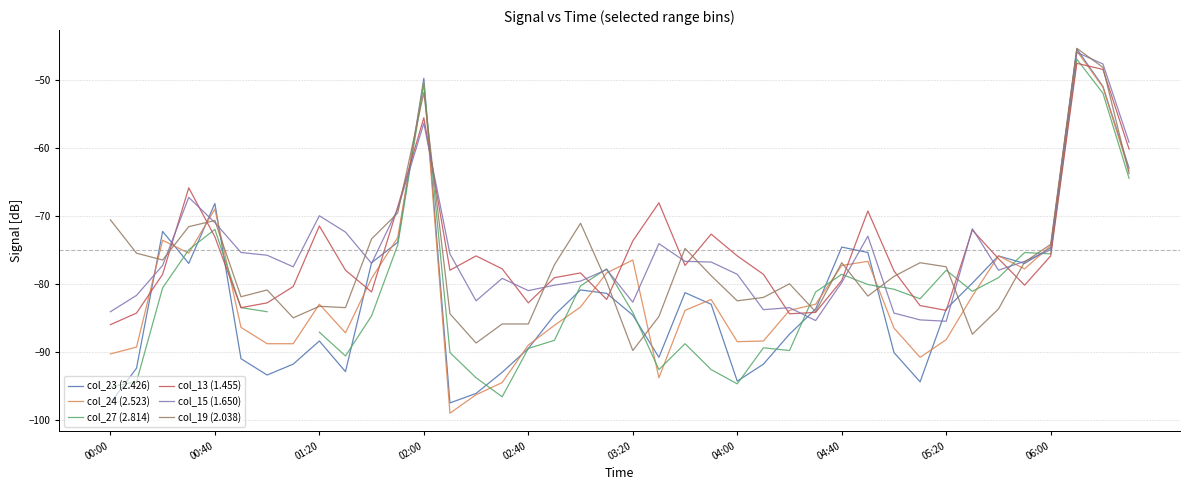

What is the maximum value for col_19 (2.038)?

-45.4